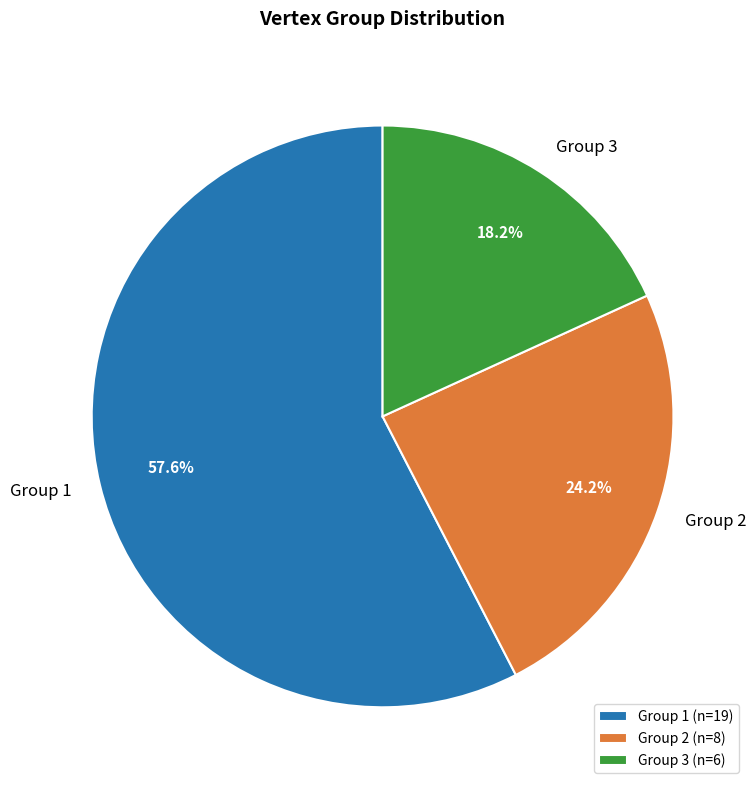

Count the number of slices in the pie.

3